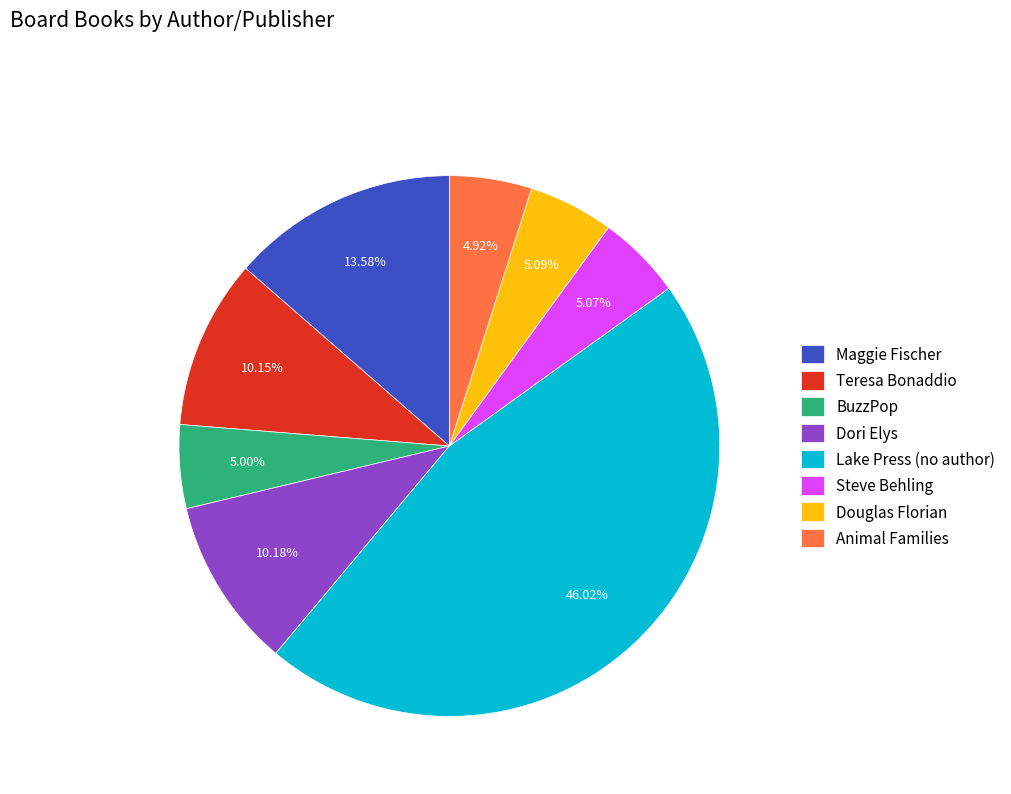

Approximately how many times larger is the value at Maggie Fischer compared to Lake Press (no author)?

0.3